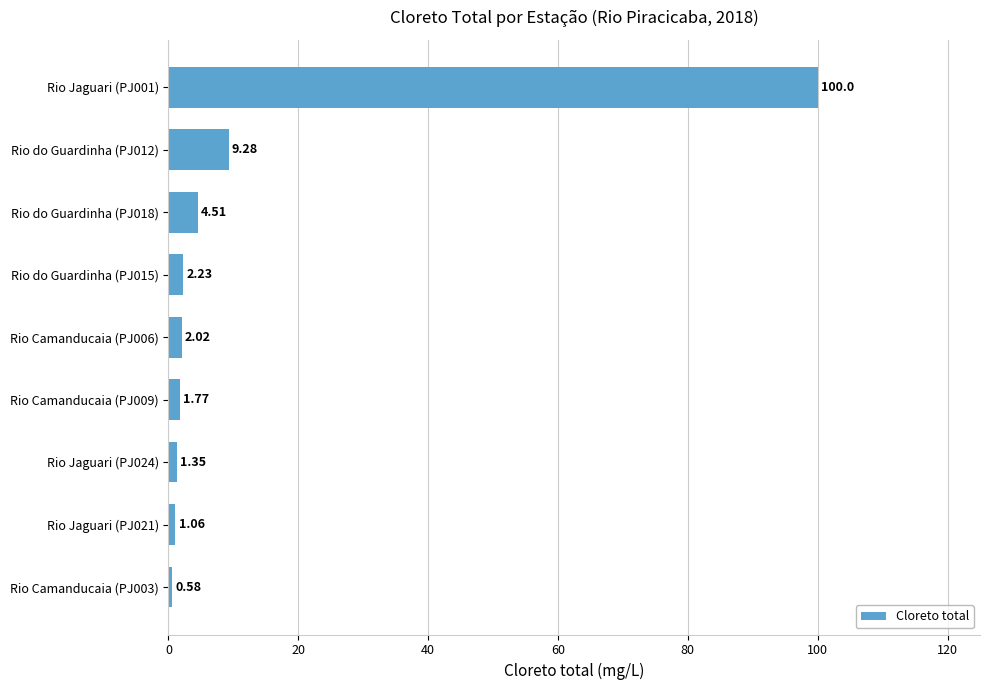

What is the sum of all values?

122.8